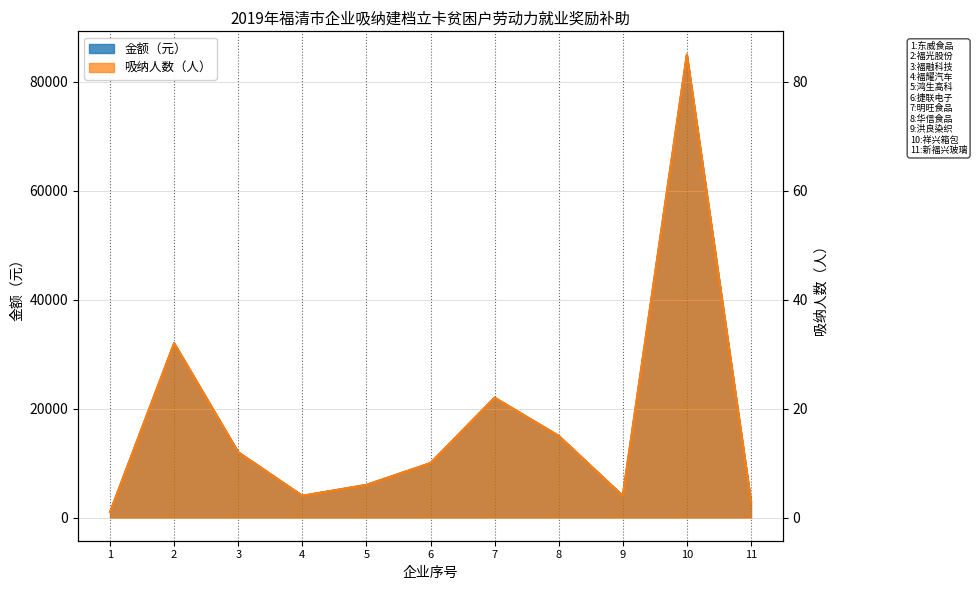

Which category has the lowest value across all series?

1